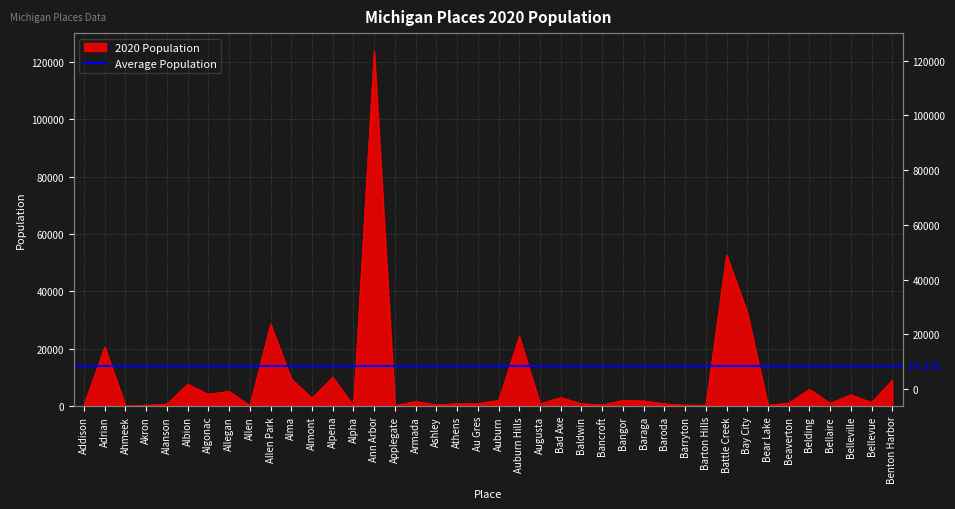

List the labels in order of value, largest first.

Ann Arbor, Battle Creek, Bay City, Allen Park, Auburn Hills, Adrian, Alpena, Alma, Benton Harbor, Albion, Belding, Allegan, Algonac, Belleville, Bad Axe, Almont, Auburn, Bangor, Baraga, Armada, Bellevue, Beaverton, Bellaire, Au Gres, Athens, Baldwin, Baroda, Augusta, Alanson, Addison, Ashley, Bancroft, Barryton, Akron, Bear Lake, Barton Hills, Applegate, Allen, Ahmeek, Alpha